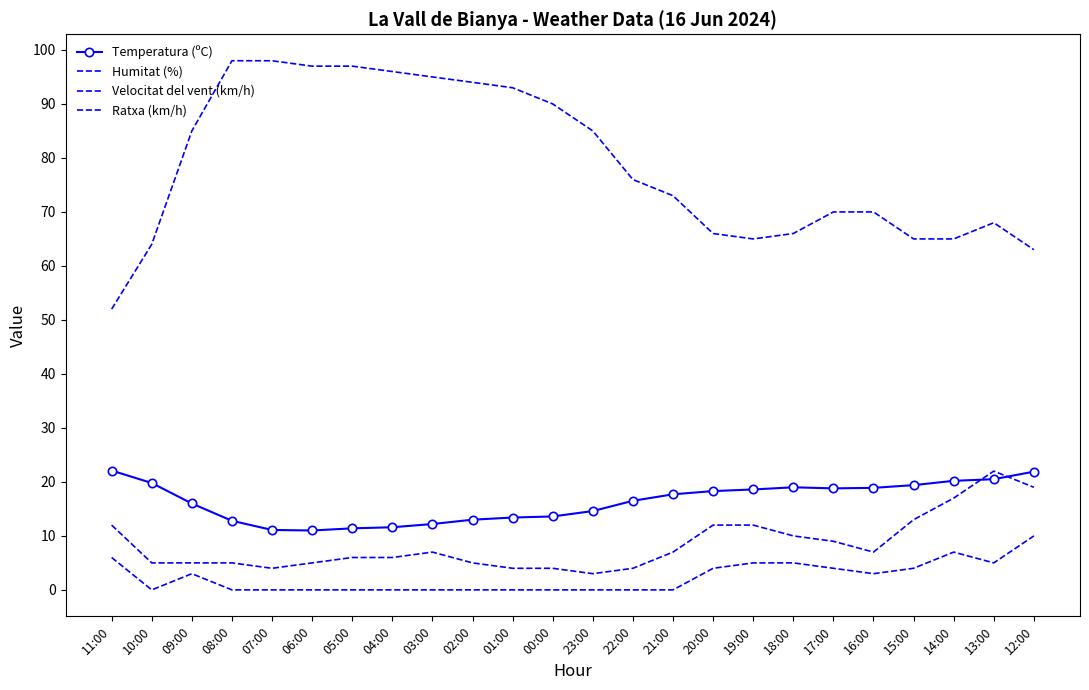

At which label does Temperatura (ºC) reach its peak?

11:00